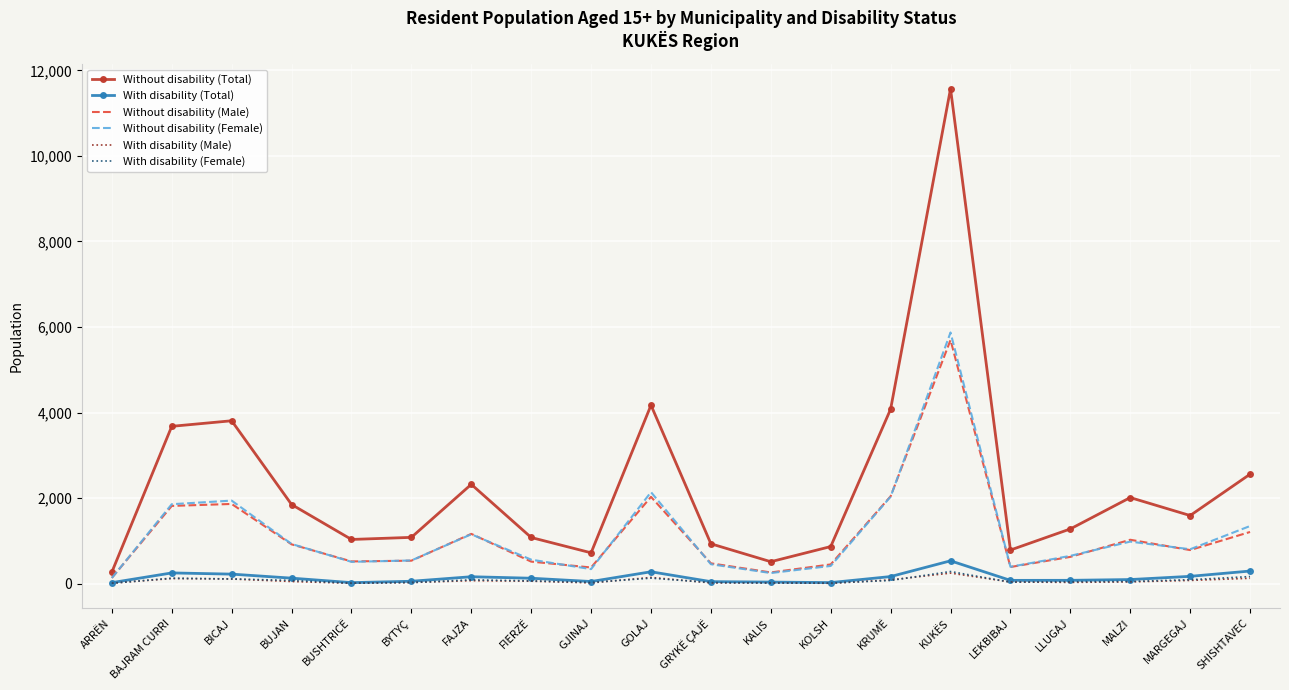

True or false: Without disability (Male) has a value of 1167 at FAJZA.

True